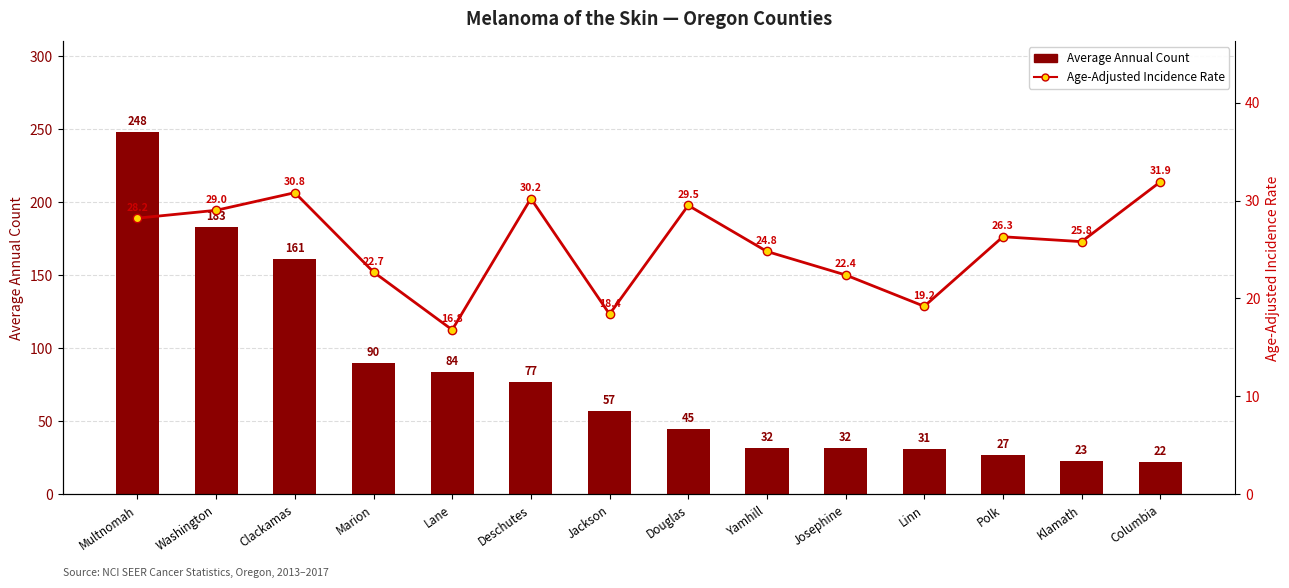

What is the difference between the highest and lowest values at Columbia?

9.9